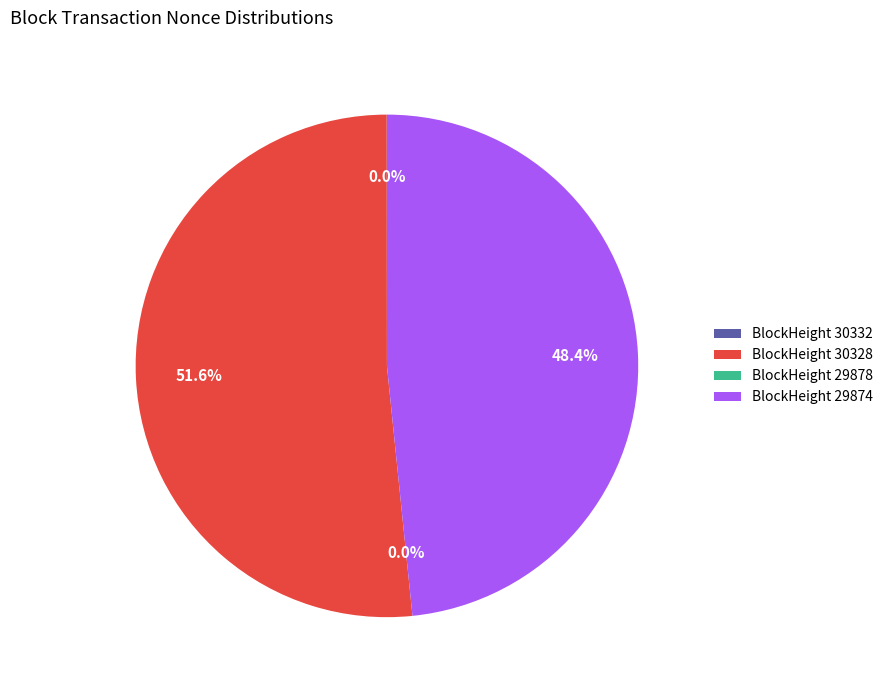

To the nearest percent, what is the difference between the 30328 and 29874 slice percentages?

3%